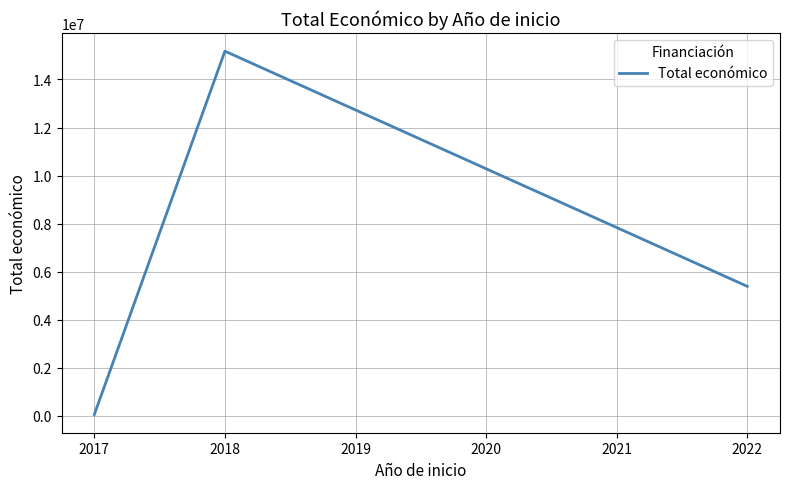

Where does the data first go above 5390598?

2018